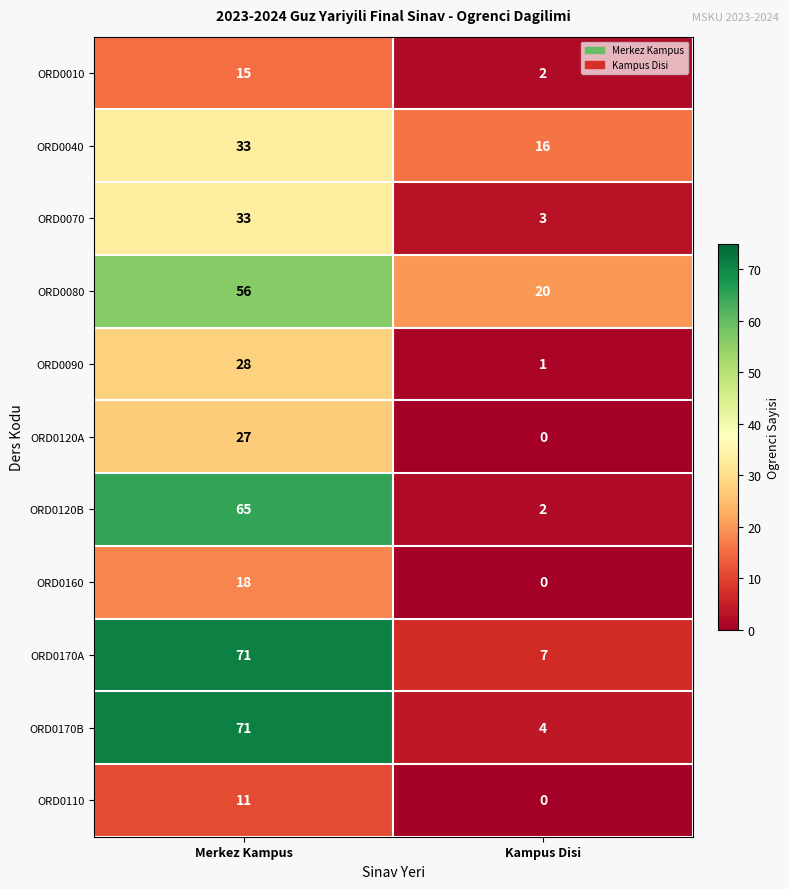

Between Merkez Kampus and Kampus Disi, which series saw the biggest shift?

ORD0170B